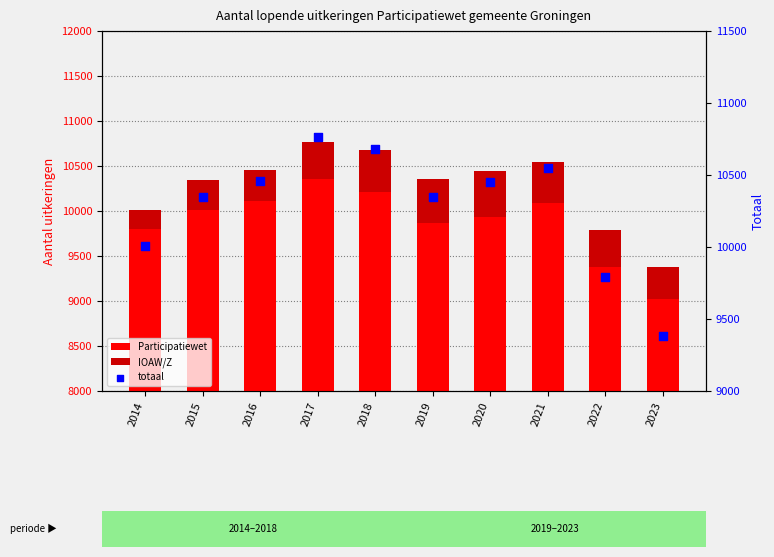

What are all the series names shown in the legend?

Participatiewet, IOAW/Z, totaal